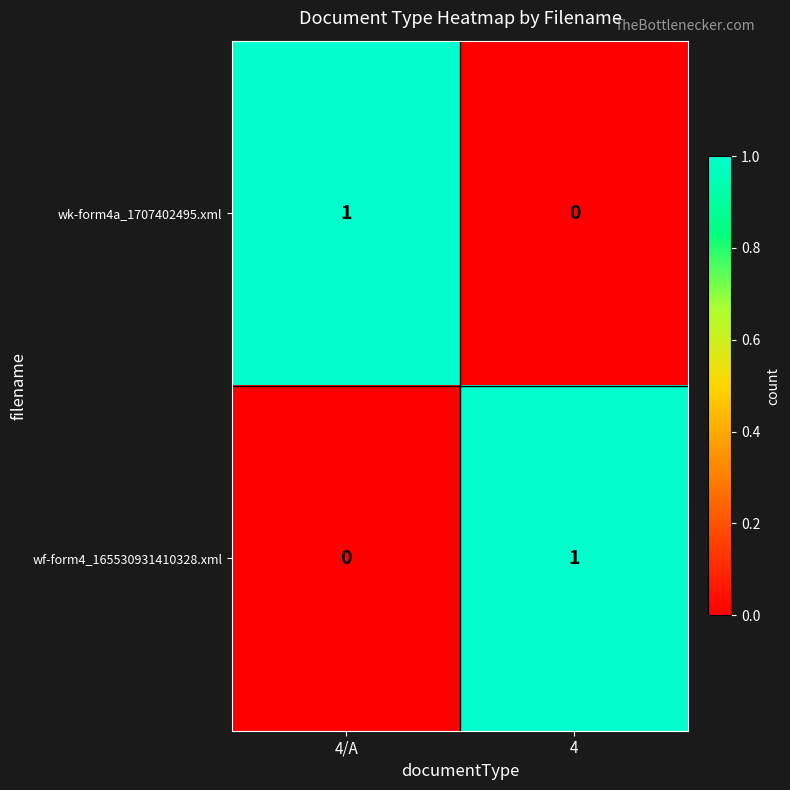

What is the spread (max minus min) of values at 4/A?

1